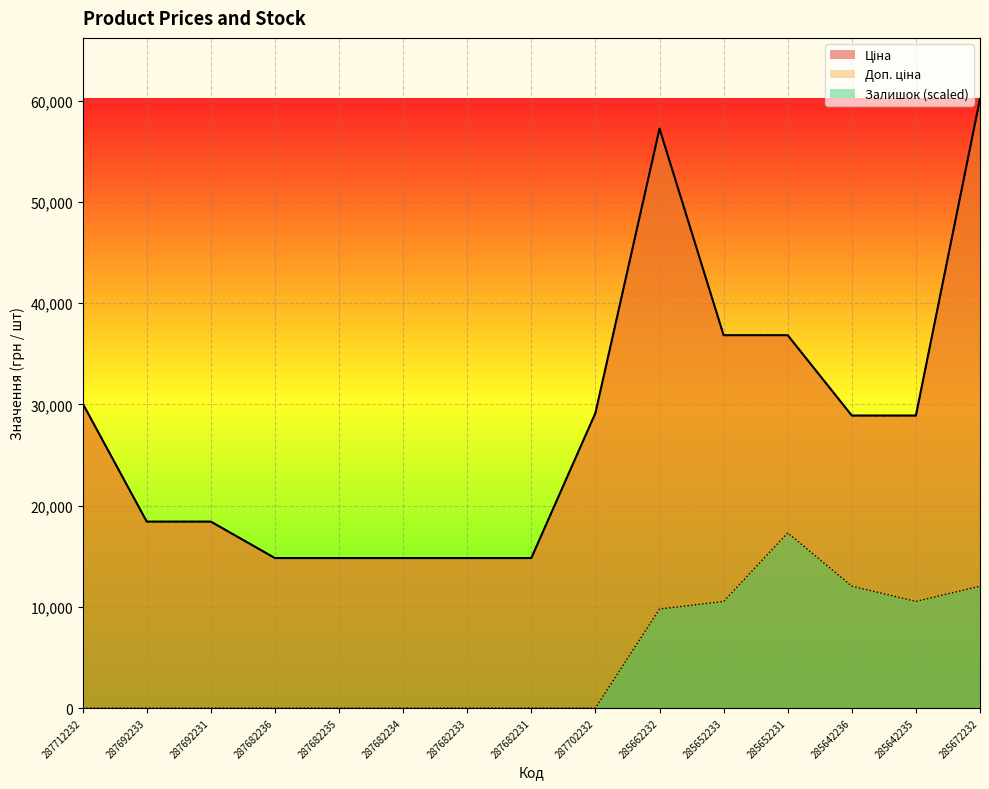

Which series has the largest total across all categories?

Ціна